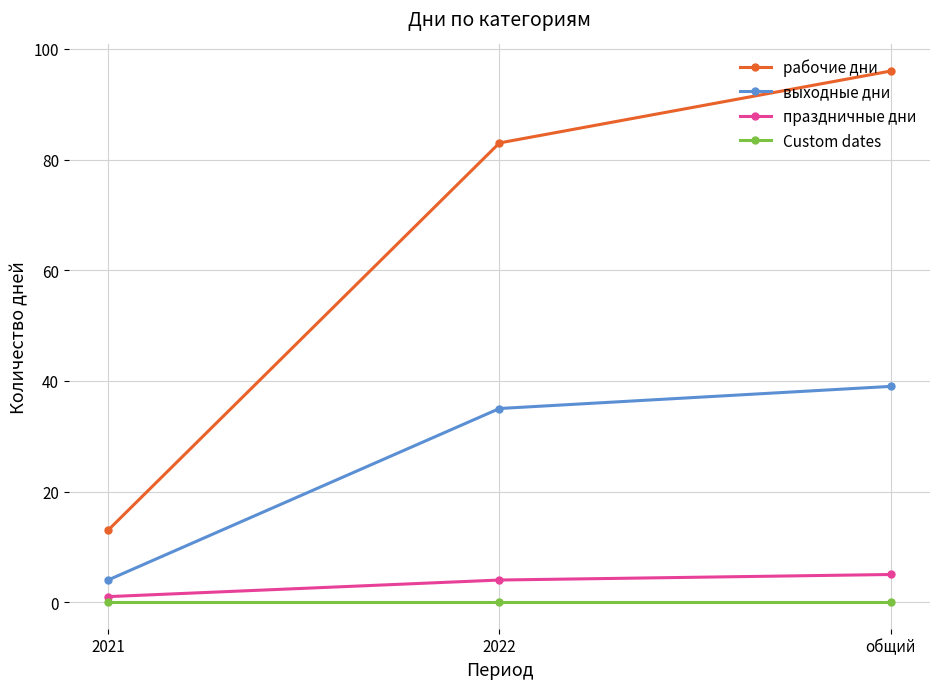

Which series has the widest spread of values?

рабочие дни